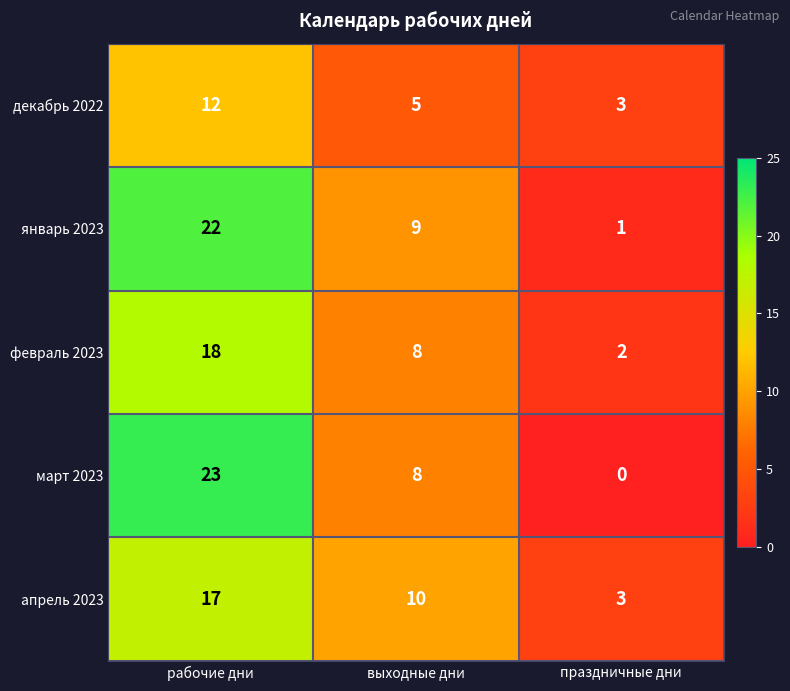

Which series has the largest total across all categories?

январь 2023